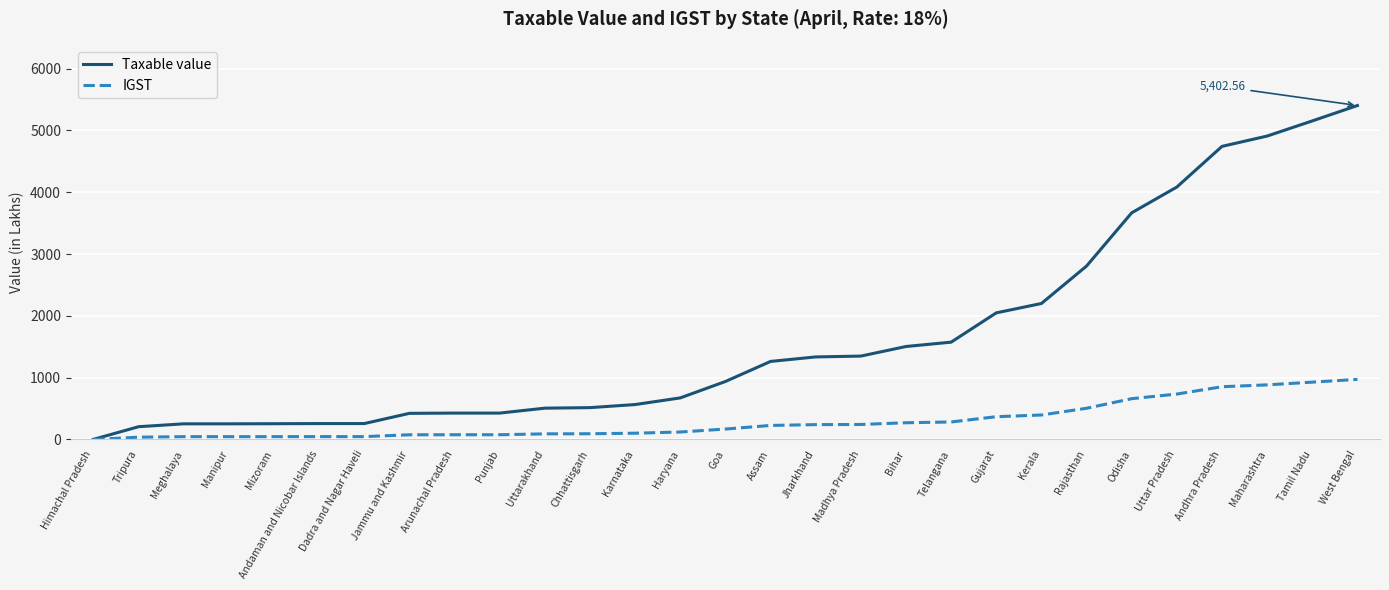

List the series in order of their peak value, highest first.

Taxable value, IGST